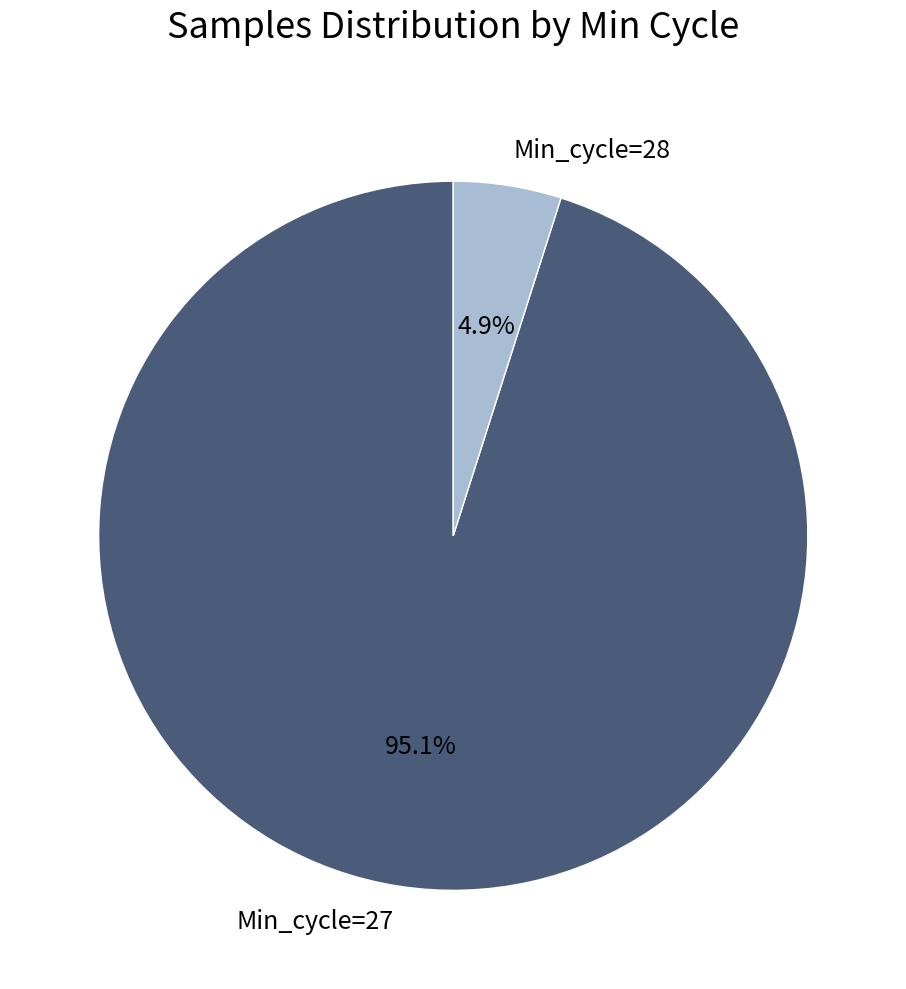

What percentage do Min_cycle=27 and Min_cycle=28 together represent?

100.0%